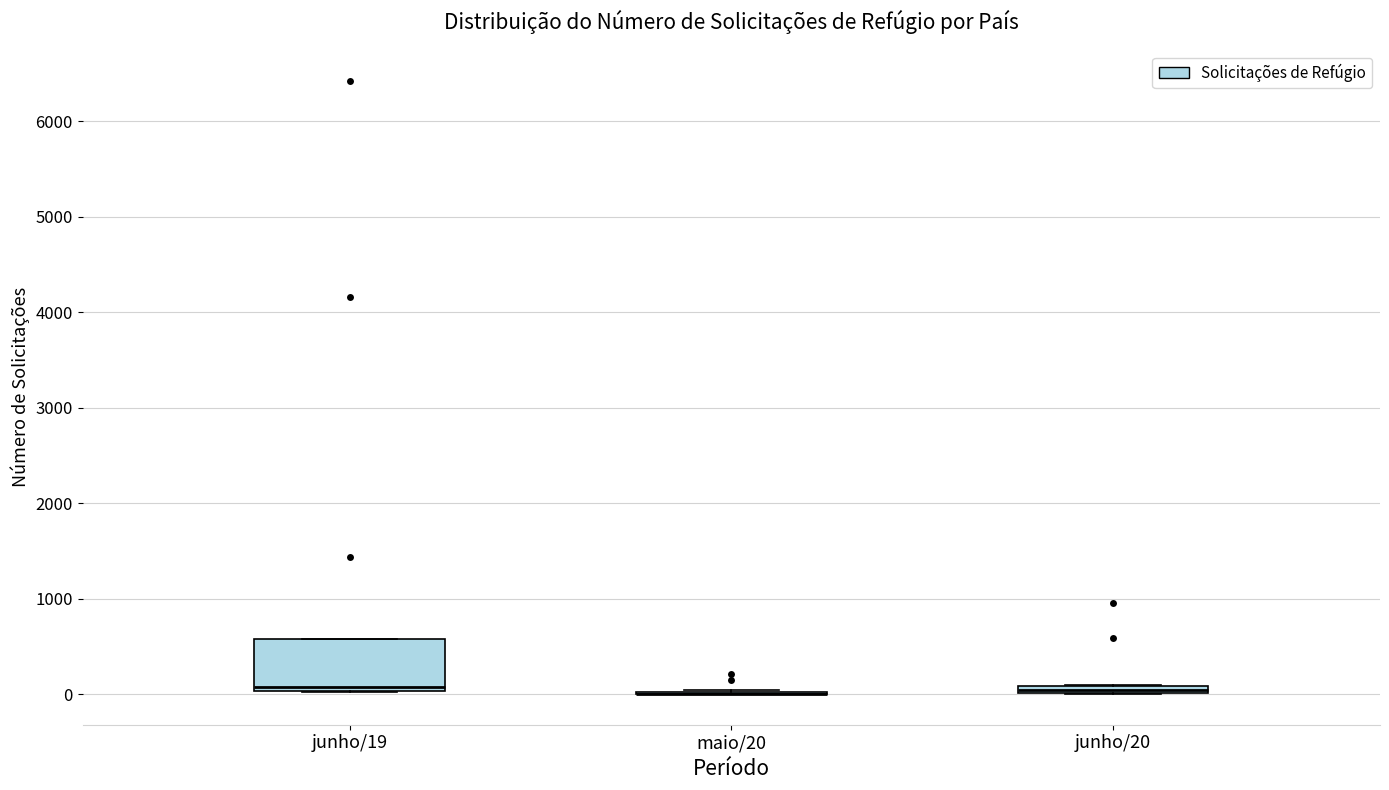

Where is the lower edge of the box for junho/19 on the y-axis? The values are not printed on the chart, so give them approximately, as read against the axis.

0